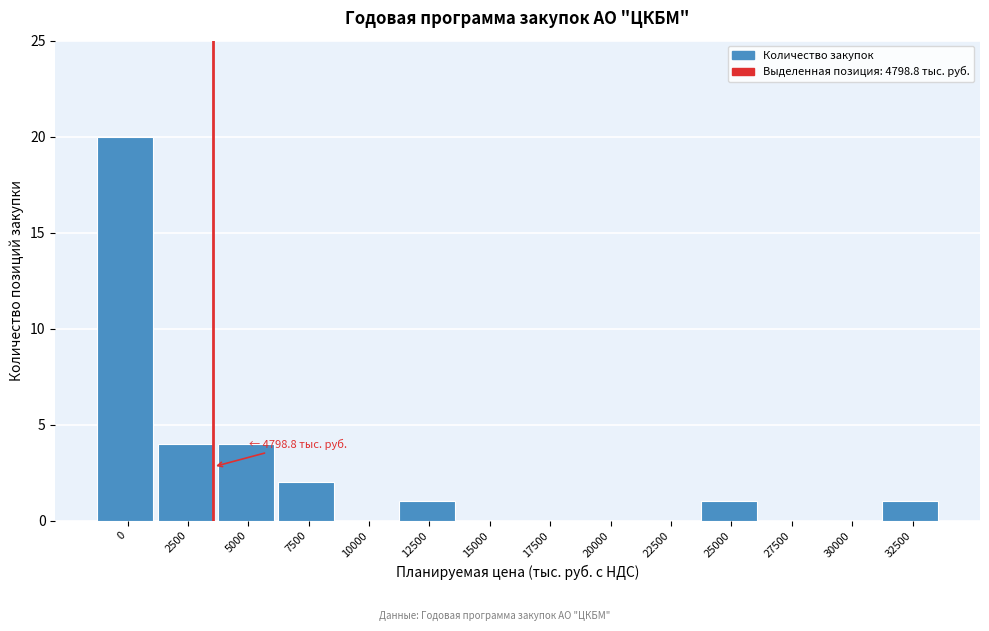

Reading left to right, transcribe all the data shown in this chart.

0=20	2500=4	5000=4	7500=2	10000=0	12500=1	15000=0	17500=0	20000=0	22500=0	25000=1	27500=0	30000=0	32500=1